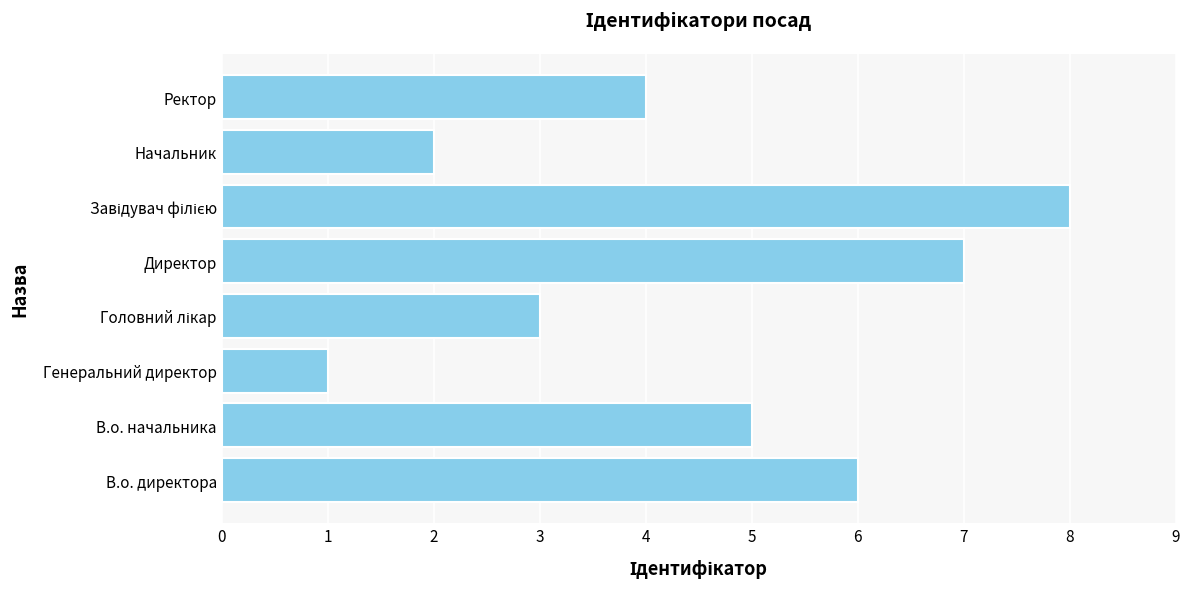

True or false: the data shows 4 at Ректор.

True